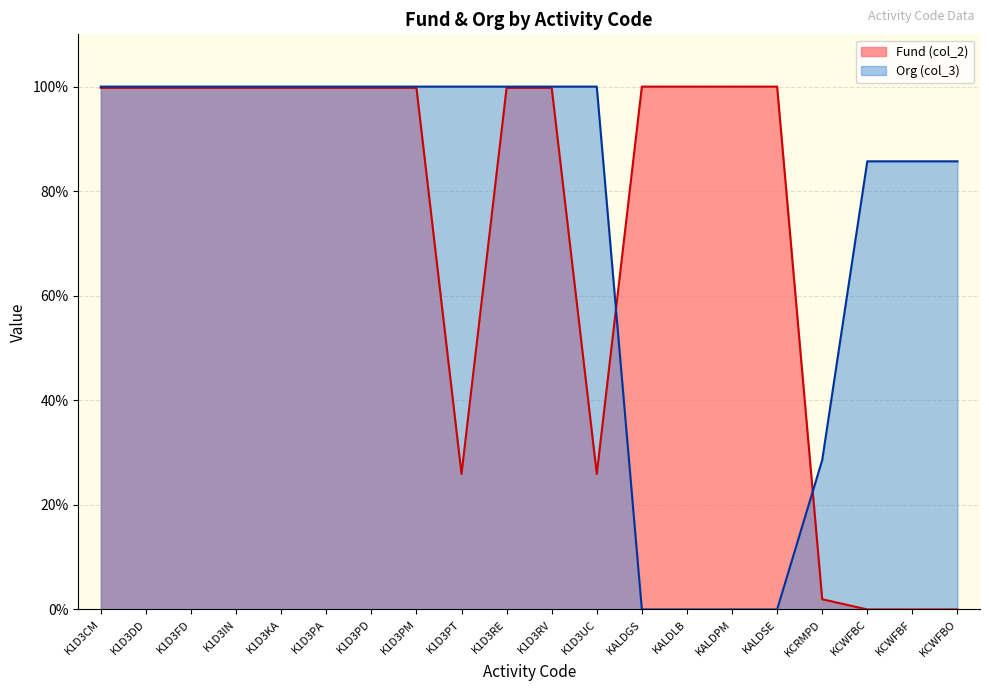

What is the label of the 7th point from the right?

KALDLB